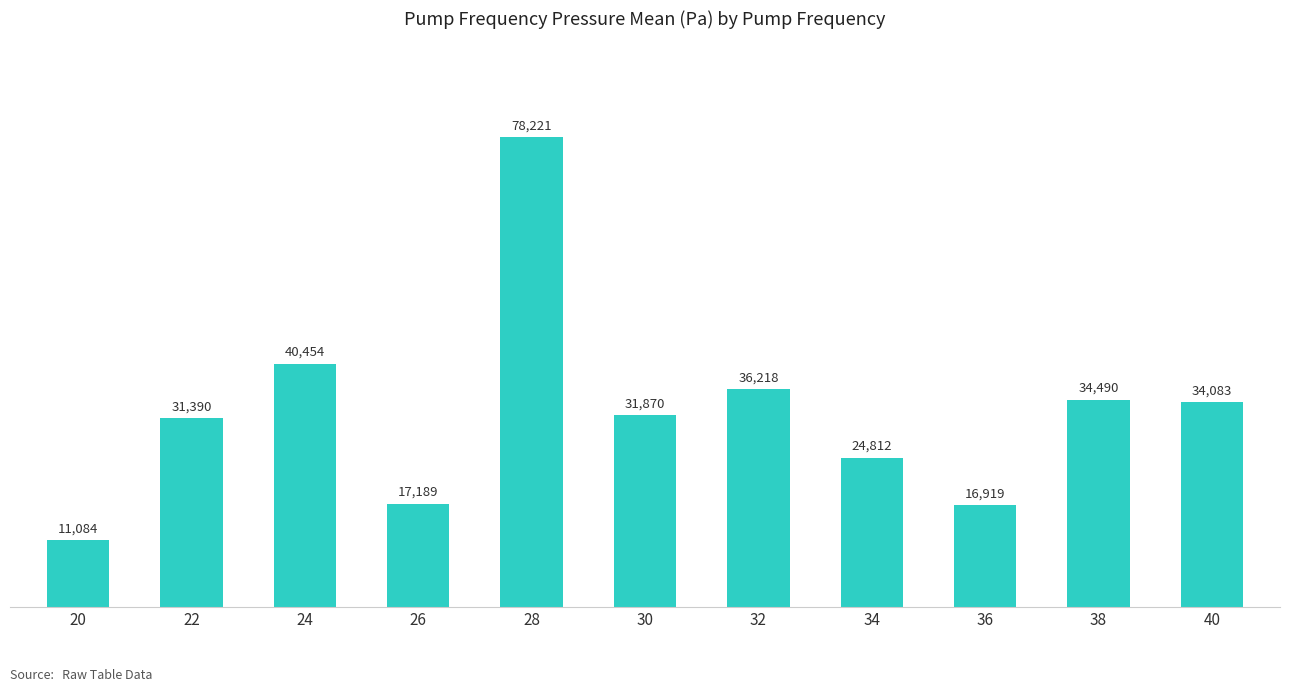

True or false: the data shows 34083.3 at 40.

True